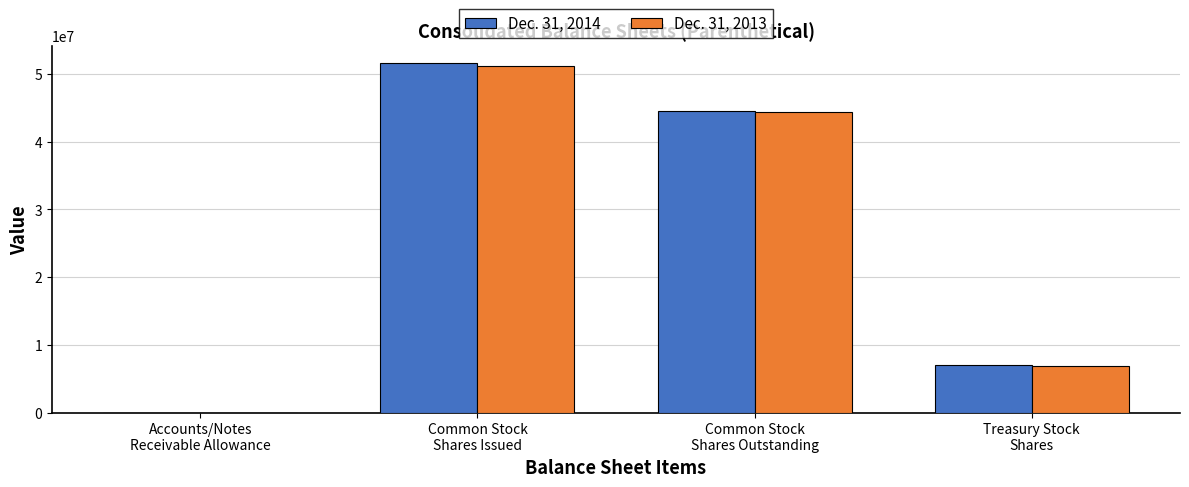

Reading left to right, what are all the values shown in this chart?

Dec. 31, 2014: Accounts/Notes
Receivable Allowance=1082	Common Stock
Shares Issued=51596360	Common Stock
Shares Outstanding=44562122	Treasury Stock
Shares=7034238
Dec. 31, 2013: Accounts/Notes
Receivable Allowance=571	Common Stock
Shares Issued=51207849	Common Stock
Shares Outstanding=44375952	Treasury Stock
Shares=6831897